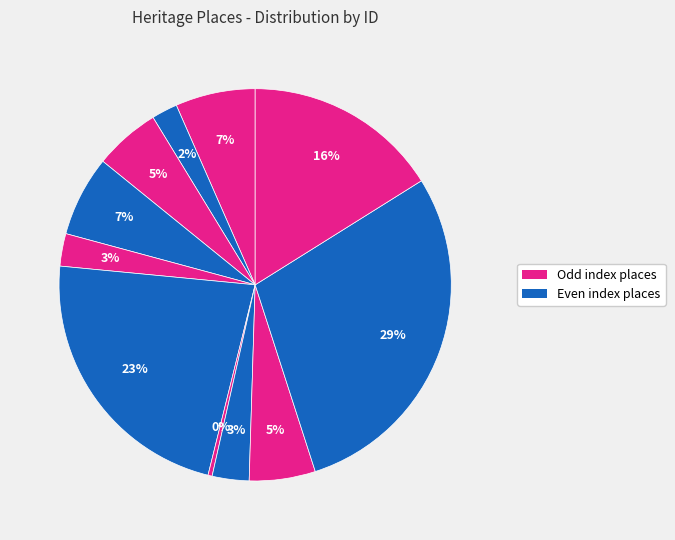

Count the number of slices in the pie.

11